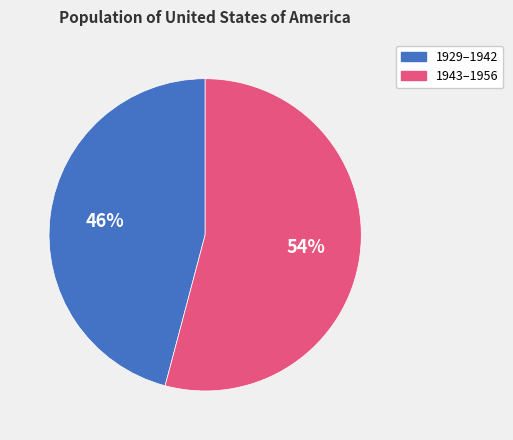

To the nearest percent, what is the average slice percentage?

50%